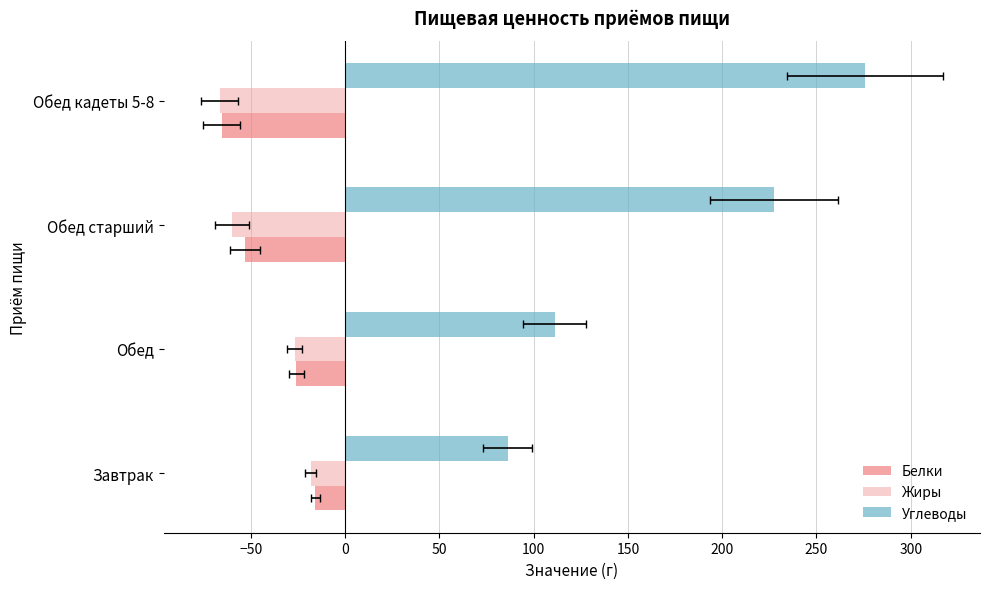

Reading left to right, what are all the values shown in this chart?

Белки: -16.0	-25.9	-53.2	-65.6
Жиры: -18.4	-26.7	-60.0	-66.6
Углеводы: 86.2	111.2	227.6	275.7